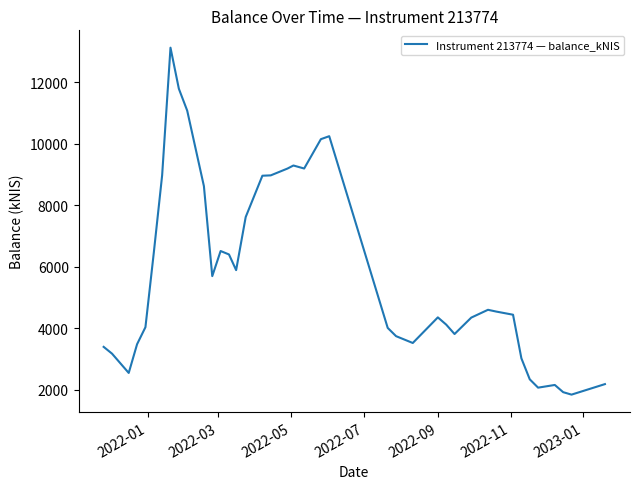

What is the difference between the maximum and minimum values?

11287.2